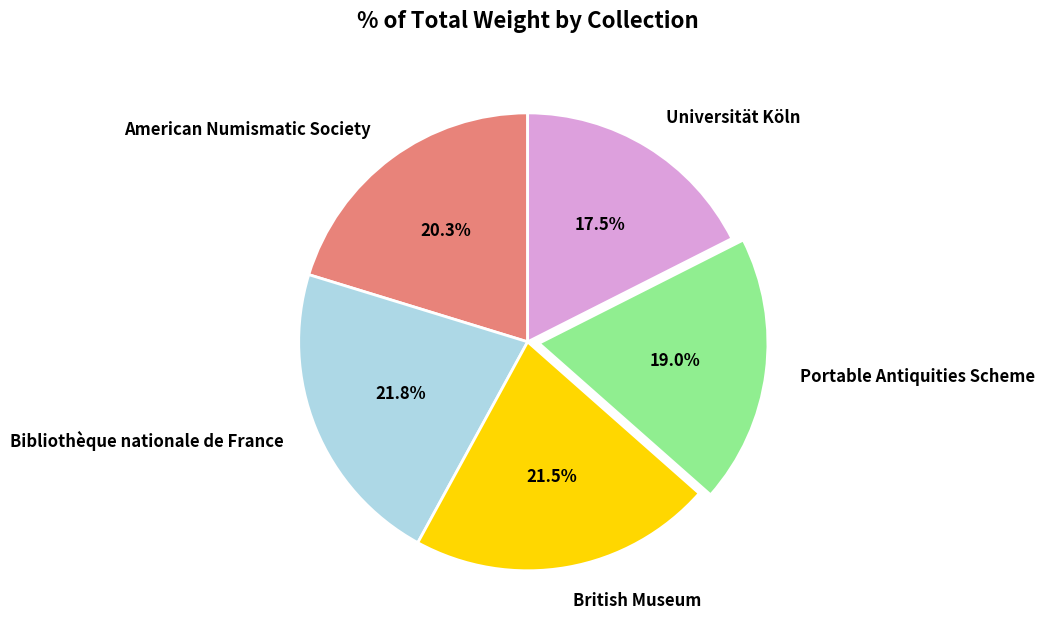

Which slice is the smallest?

Universität Köln